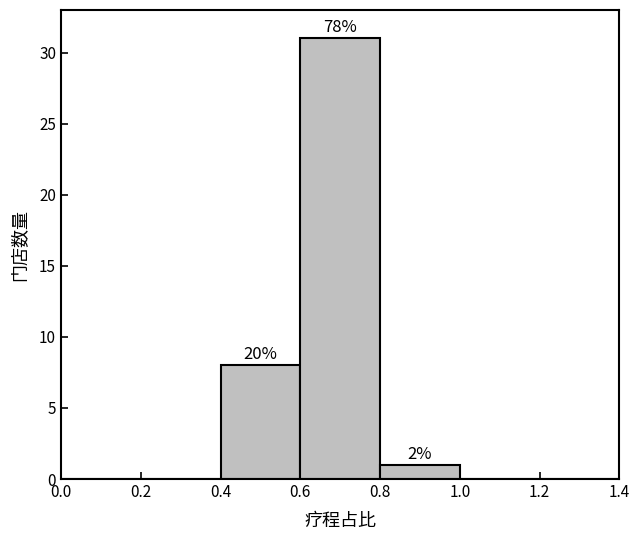

Over which range of the x-axis is the bar tallest?

0.6 to 0.8